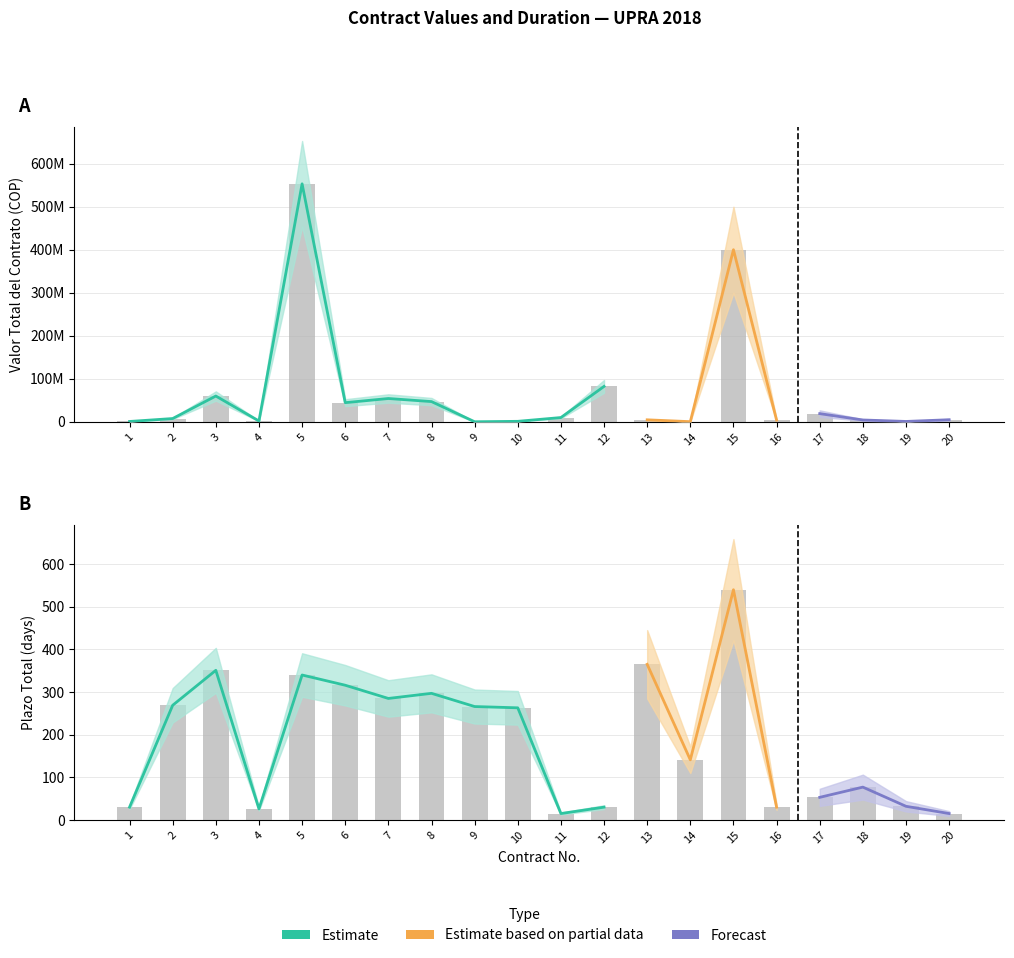

At which category does the chart reach its peak across all series?

5